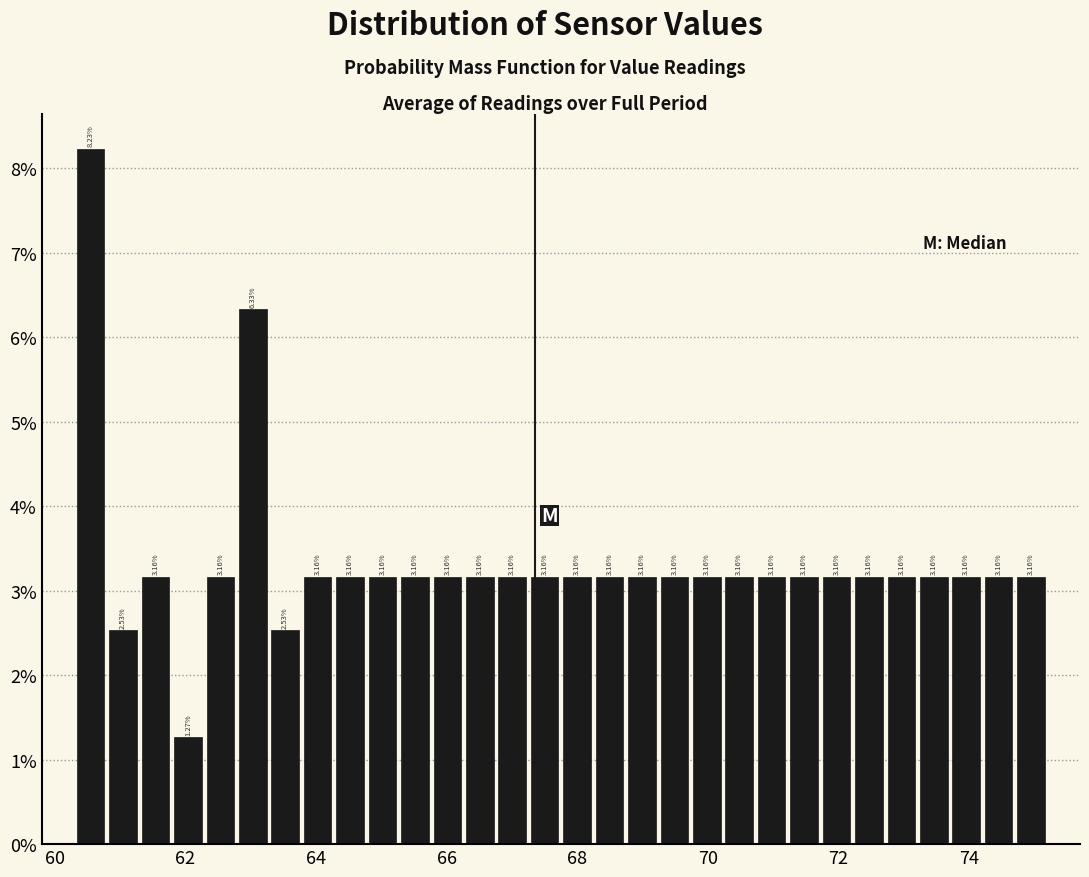

Read against the x-axis, roughly where is the centre of the tallest bar?

60.6